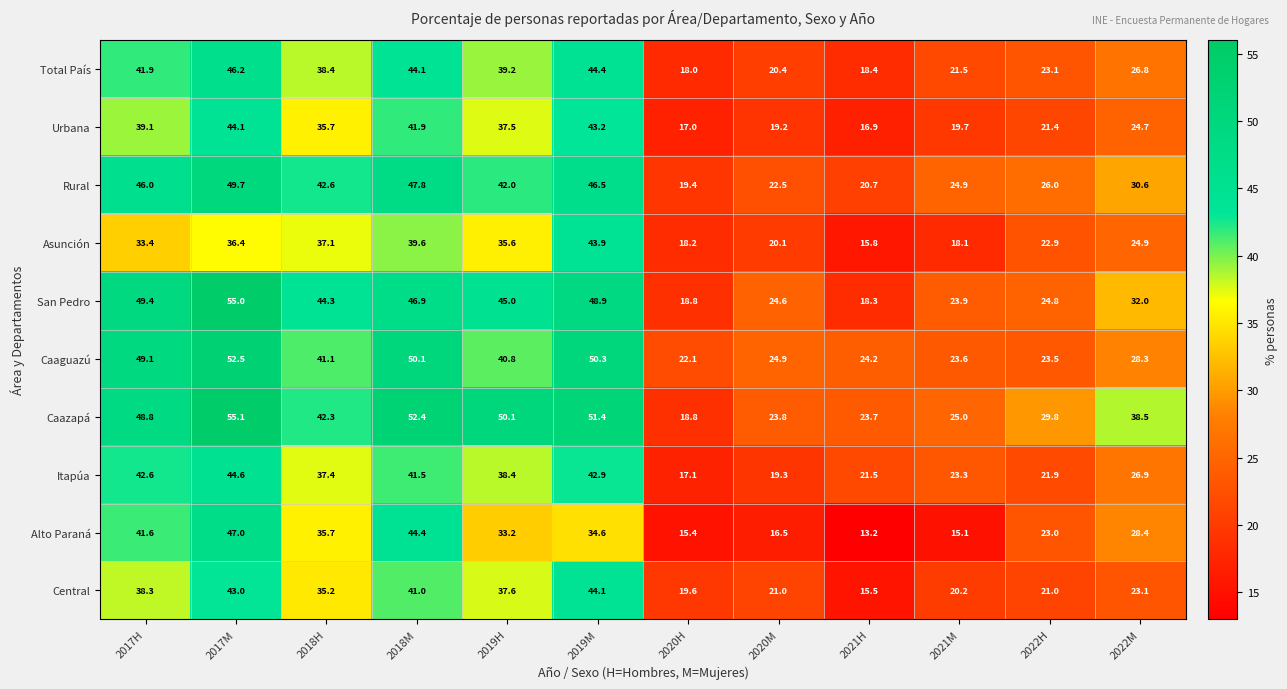

List the labels in order of Caazapá value, smallest first.

2020H, 2021H, 2020M, 2021M, 2022H, 2022M, 2018H, 2017H, 2019H, 2019M, 2018M, 2017M